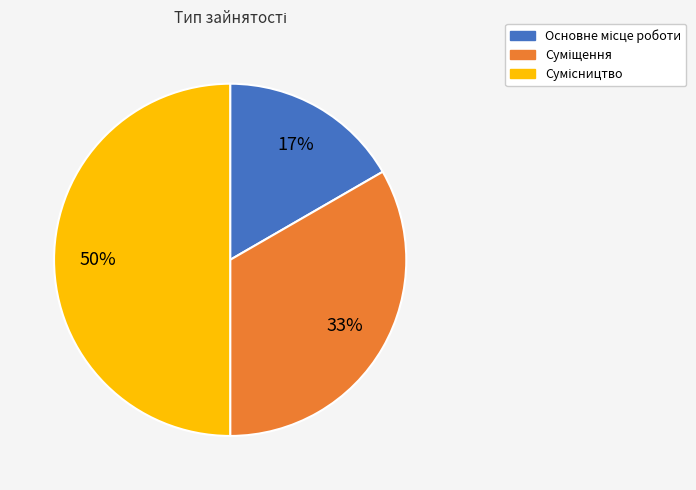

How many slices are in this pie chart?

3